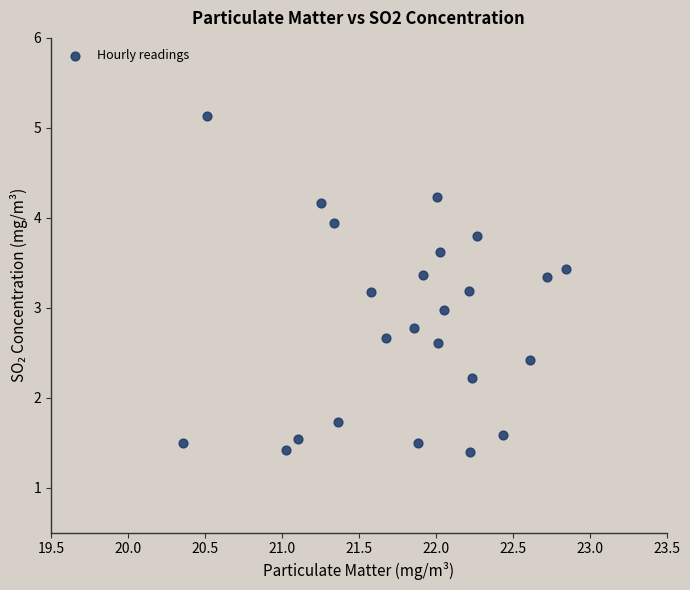

What is the range of Y values (max minus min)?

3.7